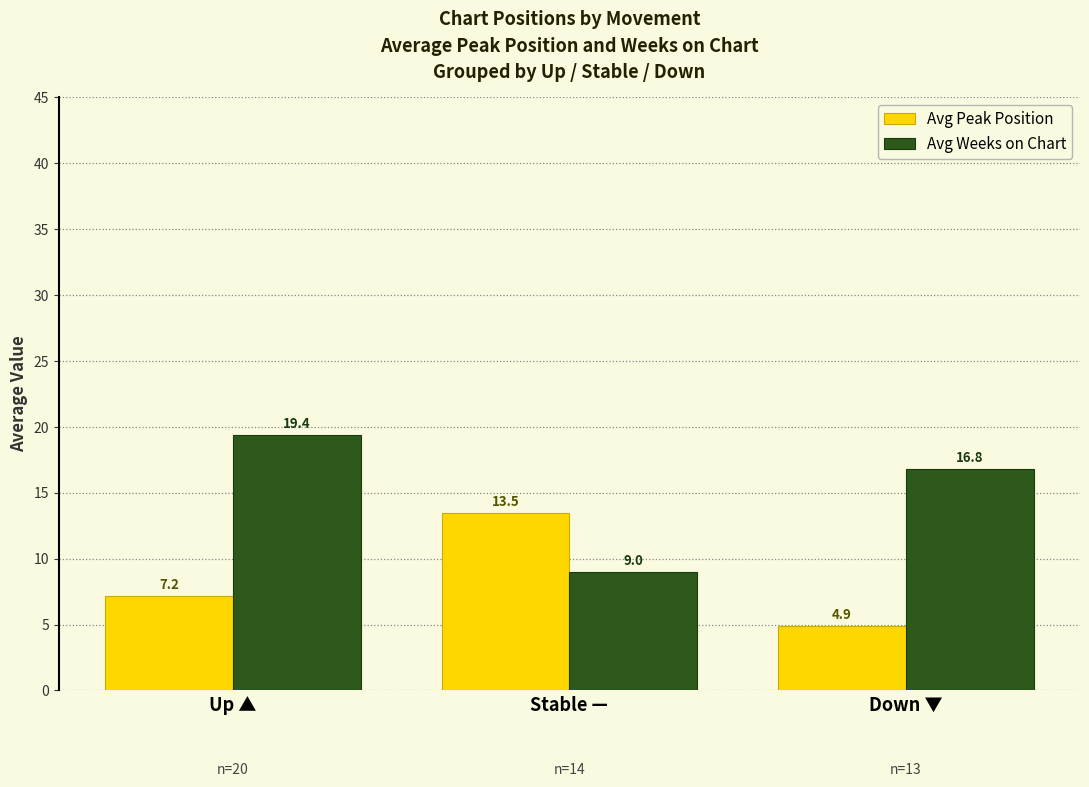

How many categories are shown in the chart?

3